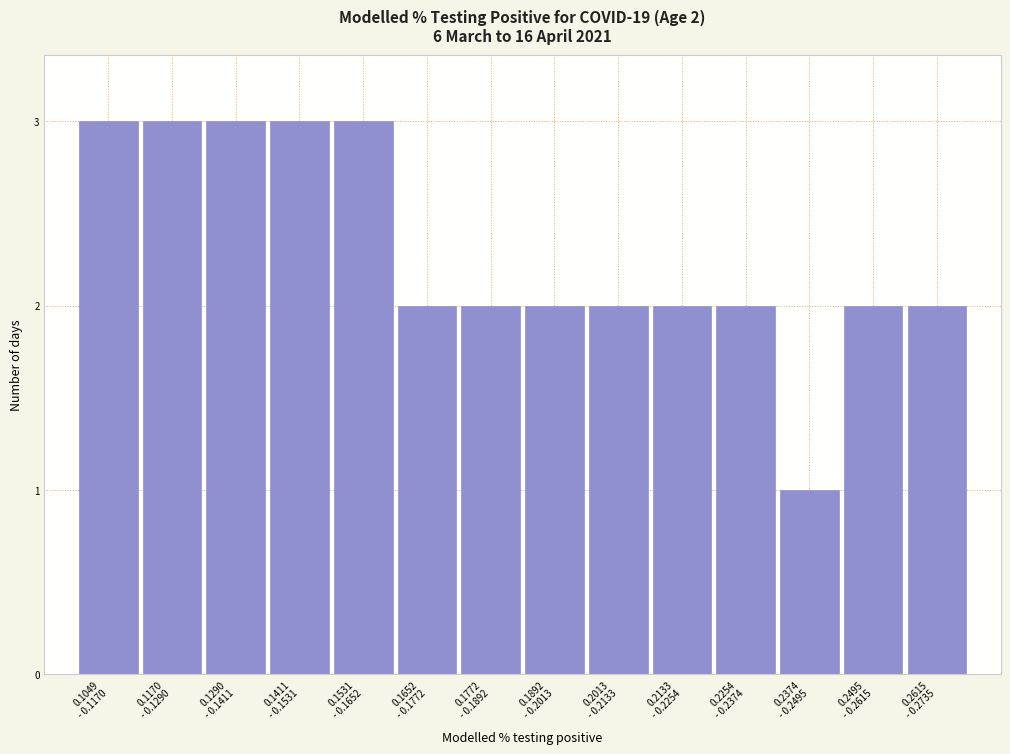

Reading right to left, extract all data points from this chart.

2	2	1	2	2	2	2	2	2	3	3	3	3	3